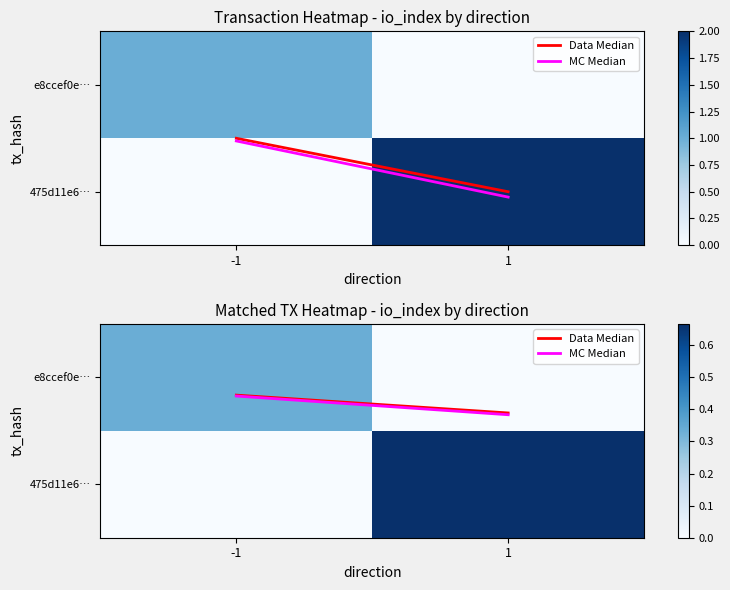

True or false: e8ccef0e… has a value of 0.5 at -1.

False